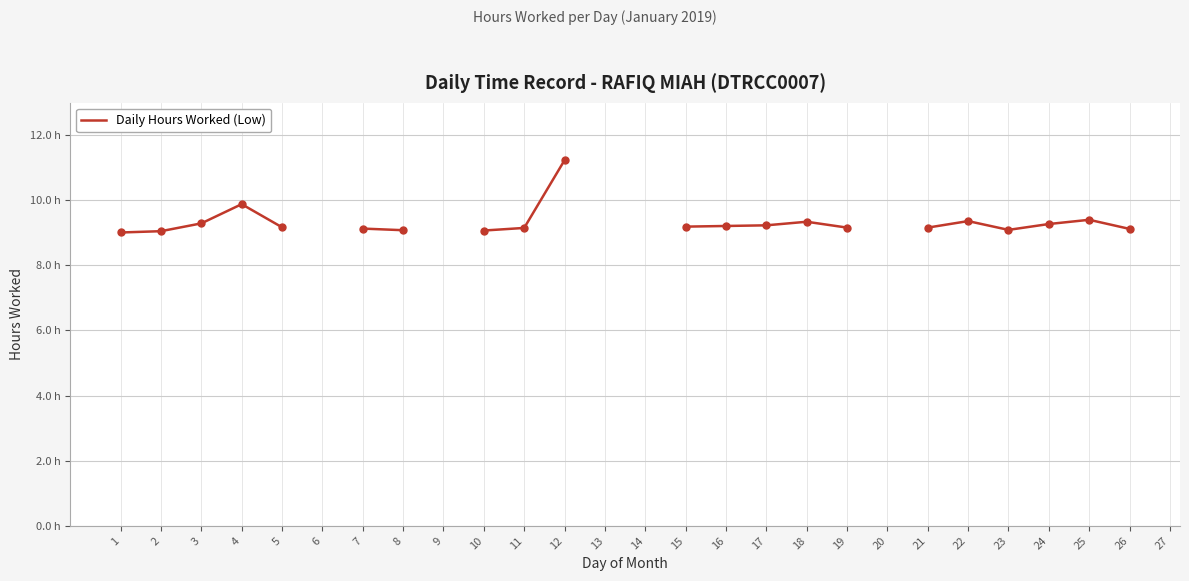

Which has a higher value, 19 or 17?

17